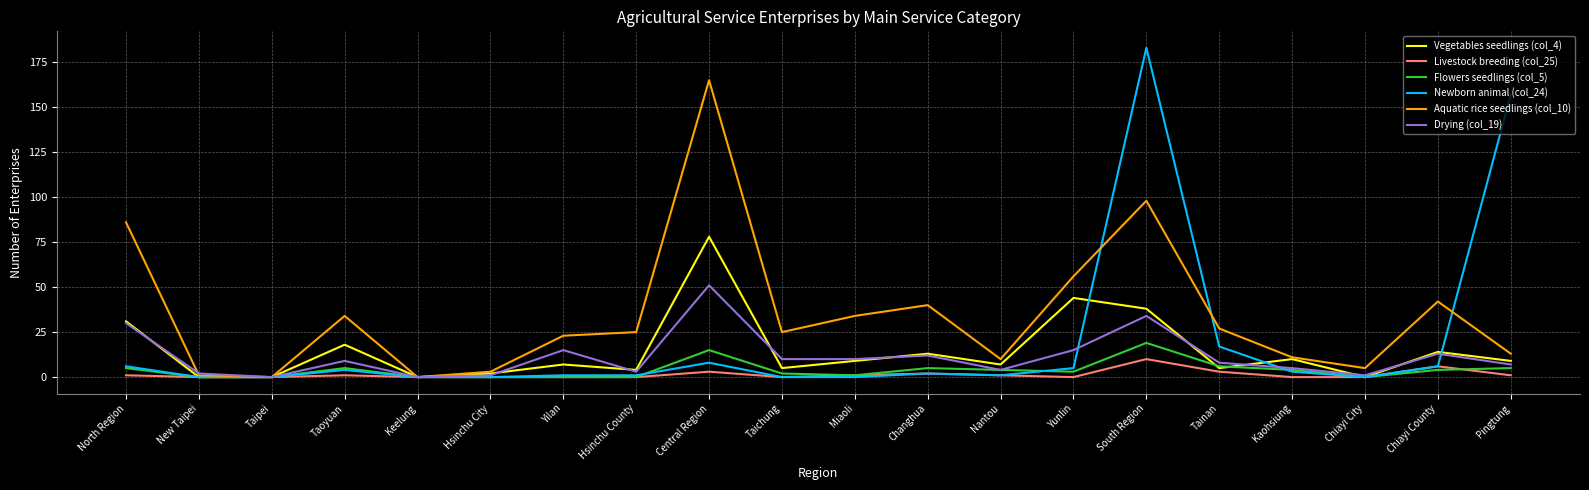

Which category has the highest value across all series?

South Region